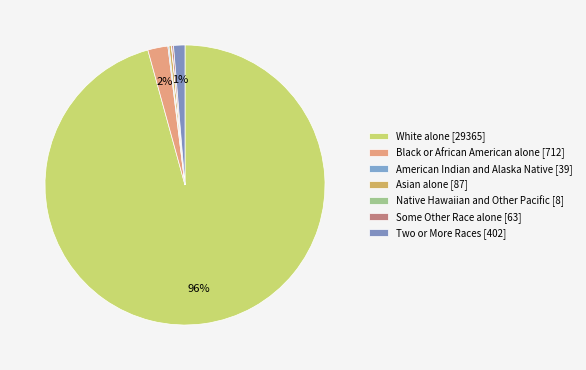

What percentage do Two or More Races and White alone together represent?

97.0%